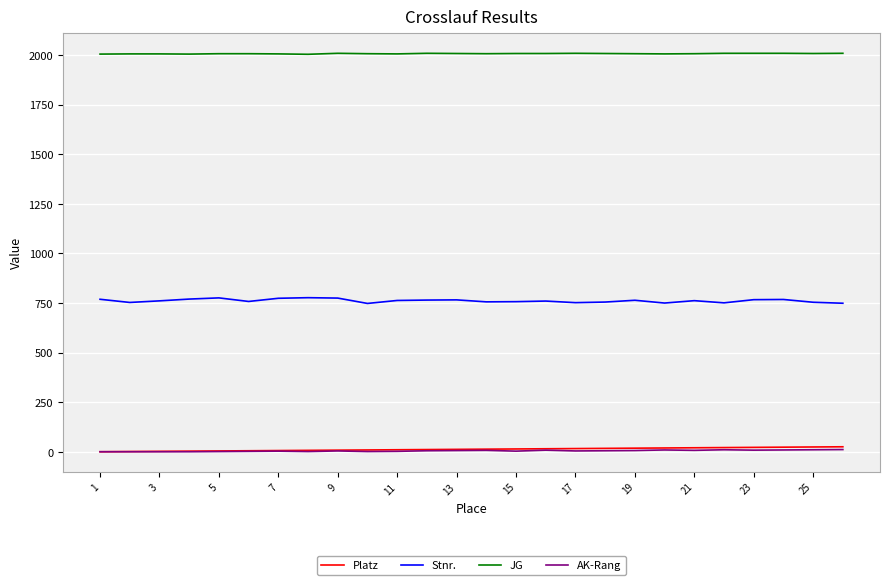

True or false: Platz and Stnr. intersect in this chart.

False